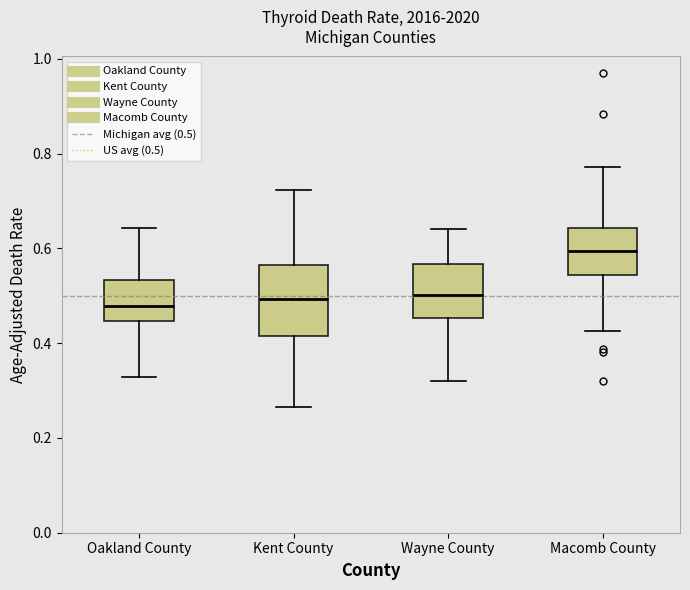

Comparing the boxes themselves (not the whiskers), which one is the tallest?

Kent County